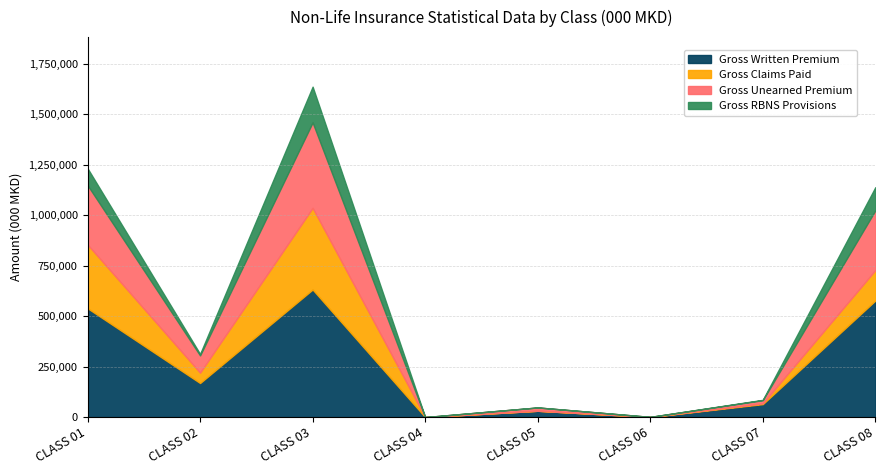

What is the value of the Gross Written Premium point at the 7th from the left?

64157